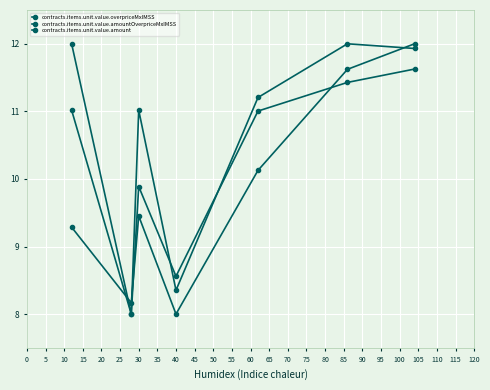

How many data points in contracts.items.unit.value.amount are above 11?

4